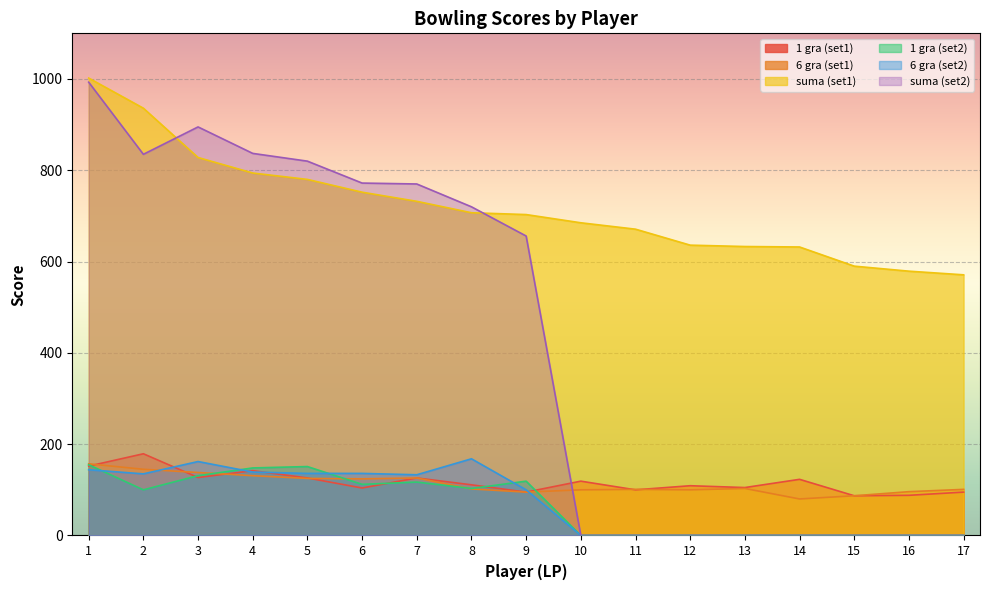

After their last crossing, which series has the higher values: 1 gra (set1) or suma (set2)?

1 gra (set1)